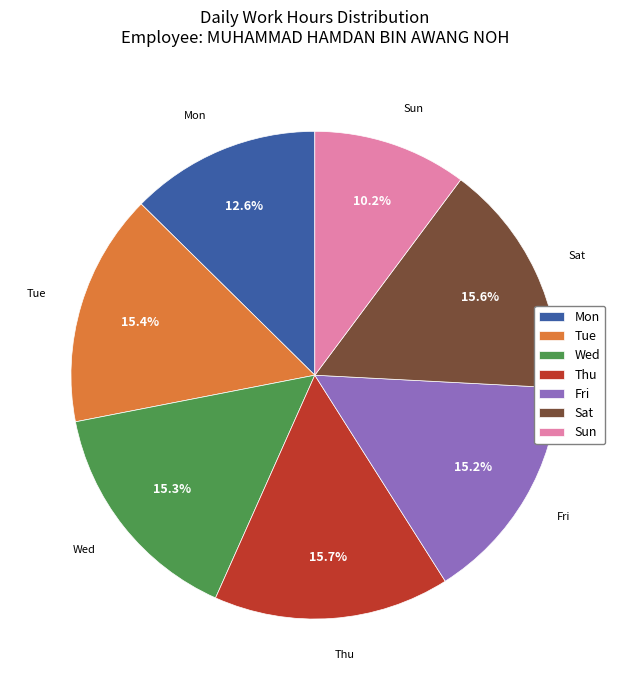

To the nearest percent, what is the average slice percentage?

14%